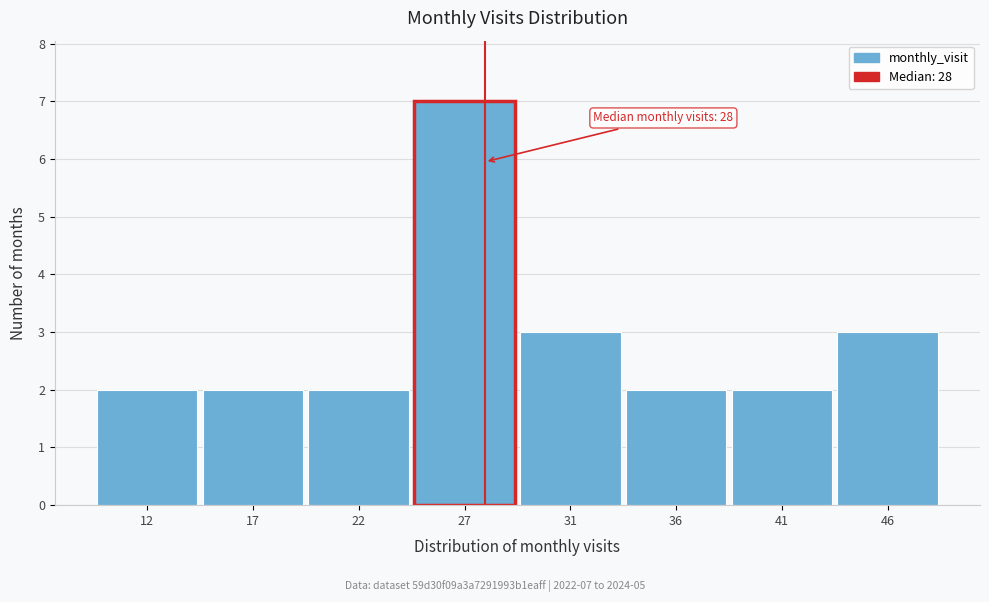

Reading left to right, extract all data points from this chart.

12=2	17=2	22=2	27=7	31=3	36=2	41=2	46=3